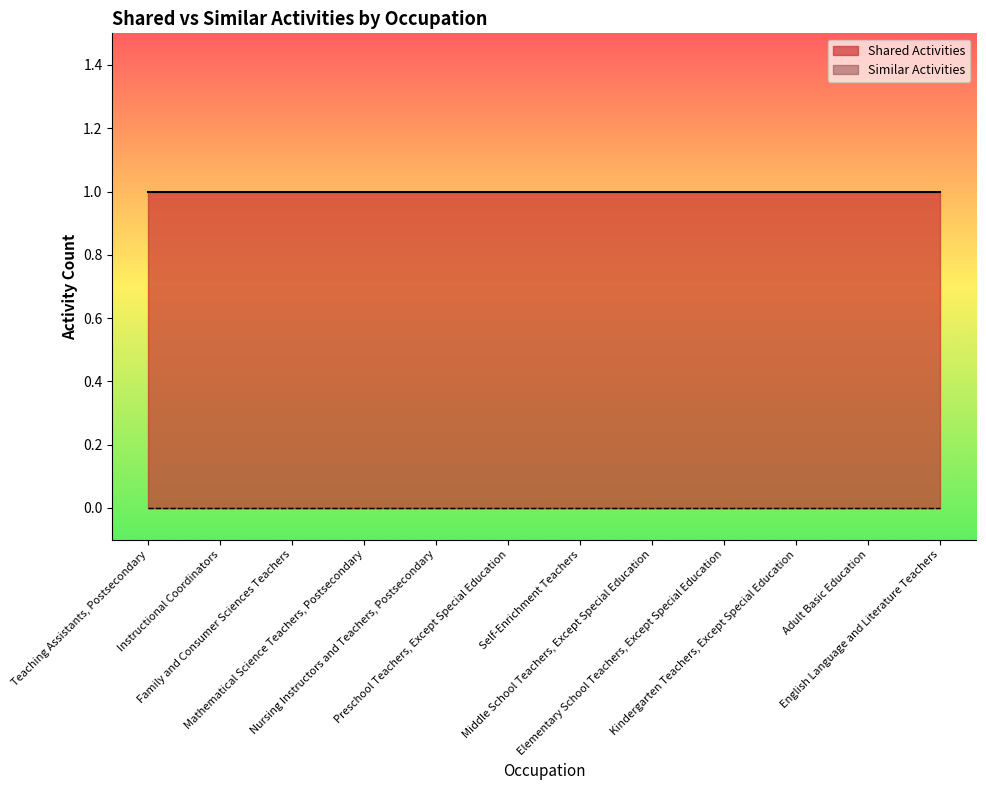

Which has a higher value, Adult Basic Education or Teaching Assistants, Postsecondary?

Adult Basic Education